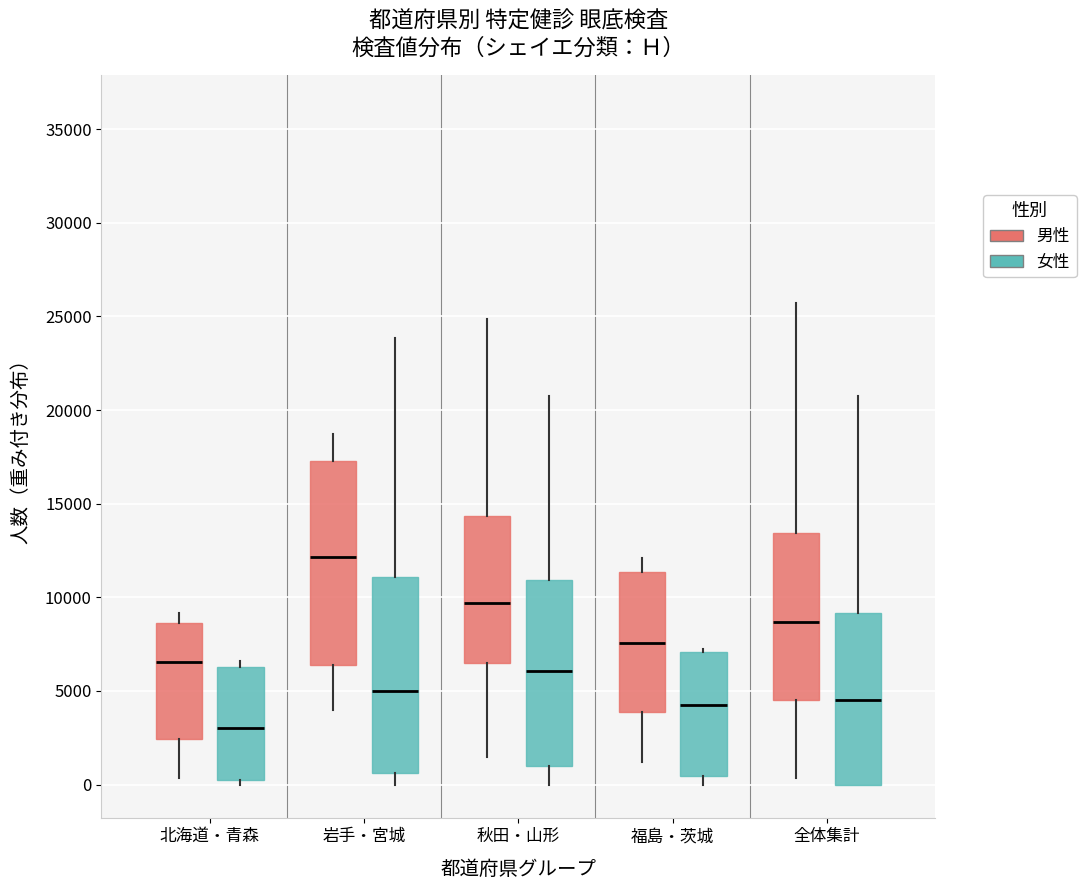

Reading left to right, transcribe this box plot: for each box, give where its median line is, the range the box spans, and where its two whiskers end, as read against the y-axis. The values are not printed on the chart, so give them approximately, as read against the axis.

北海道・青森 (男性): median 6500, box 2500 to 8500, whiskers 500 to 9000
北海道・青森 (女性): median 3000, box 0 to 6500, whiskers 0 (just below the box's lower edge) to 6500 (just above the box's upper edge)
岩手・宮城 (男性): median 12000, box 6500 to 17500, whiskers 4000 to 18500
岩手・宮城 (女性): median 5000, box 500 to 11000, whiskers 0 to 24000
秋田・山形 (男性): median 9500, box 6500 to 14500, whiskers 1500 to 25000
秋田・山形 (女性): median 6000, box 1000 to 11000, whiskers 0 to 21000
福島・茨城 (男性): median 7500, box 4000 to 11500, whiskers 1000 to 12000
福島・茨城 (女性): median 4000, box 500 to 7000, whiskers 0 to 7000 (just above the box's upper edge)
全体集計 (男性): median 8500, box 4500 to 13500, whiskers 500 to 25500
全体集計 (女性): median 4500, box 0 to 9000, whiskers 0 to 21000